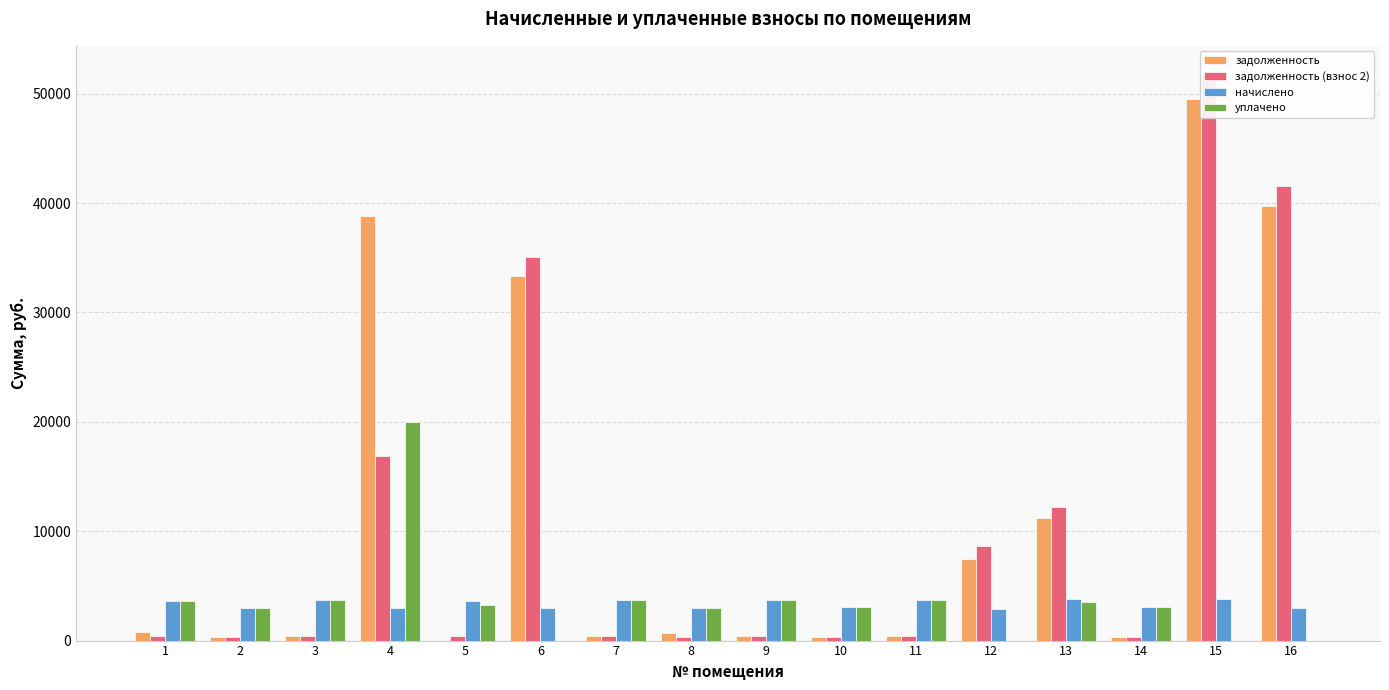

What is the sum of all уплачено values?

57232.9